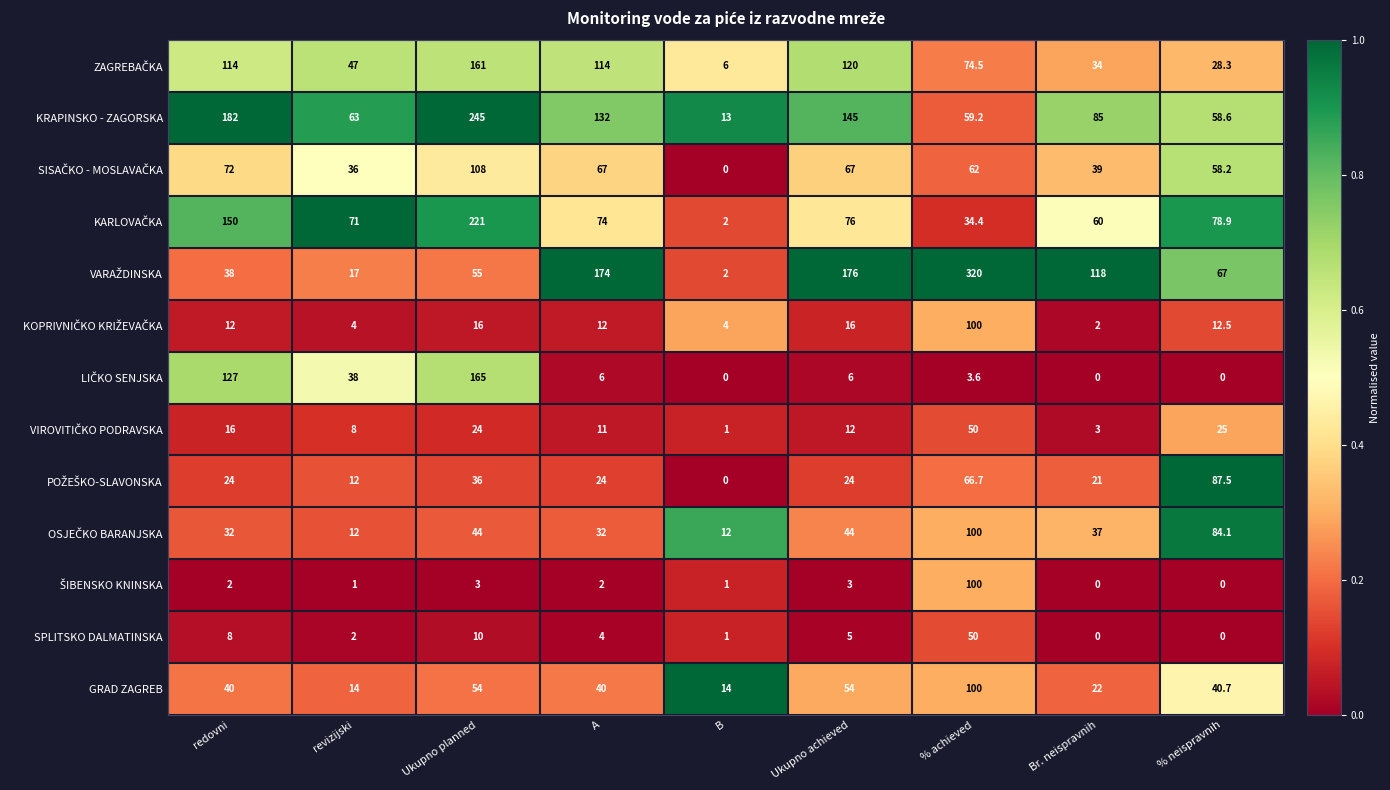

At which category is the sum across all series the highest?

Ukupno planned